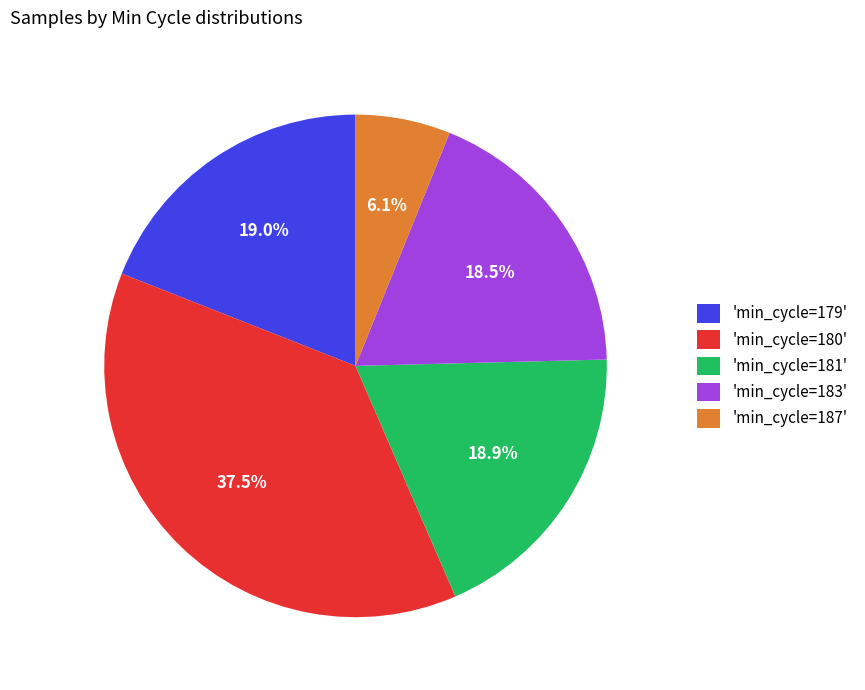

Is 'min_cycle=187' the majority of the pie?

No